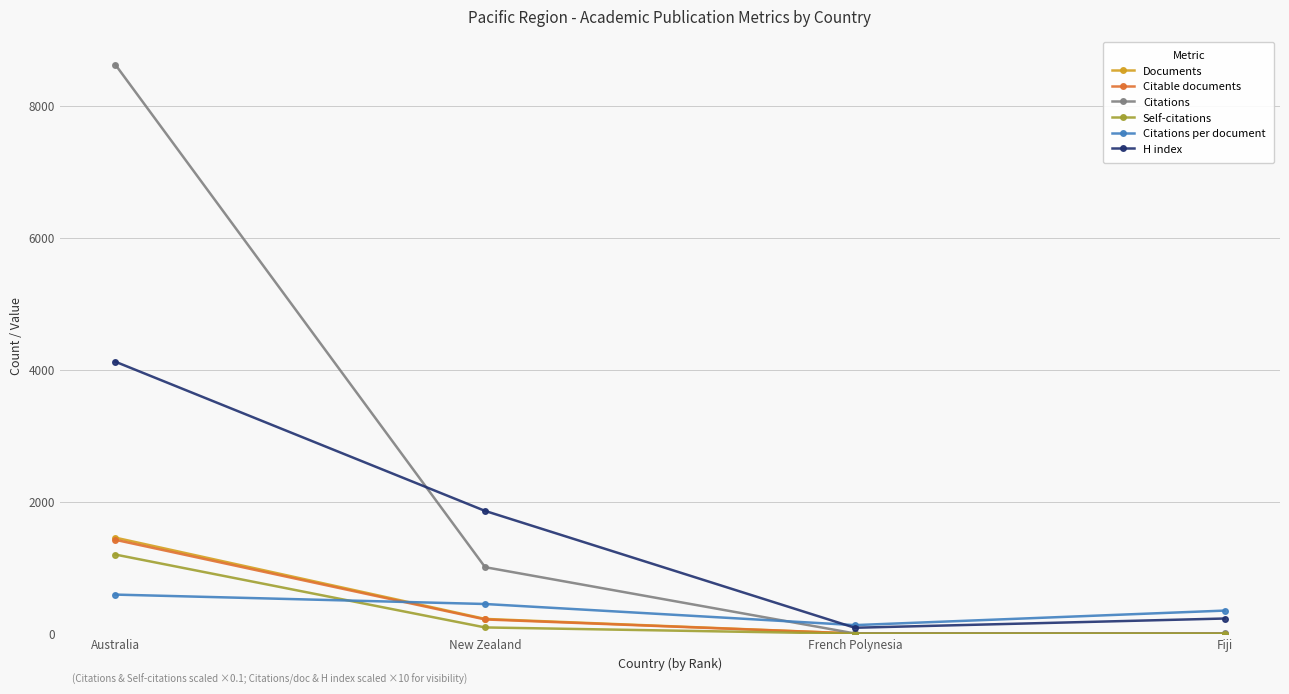

What is the label of the 4th point from the left?

Fiji